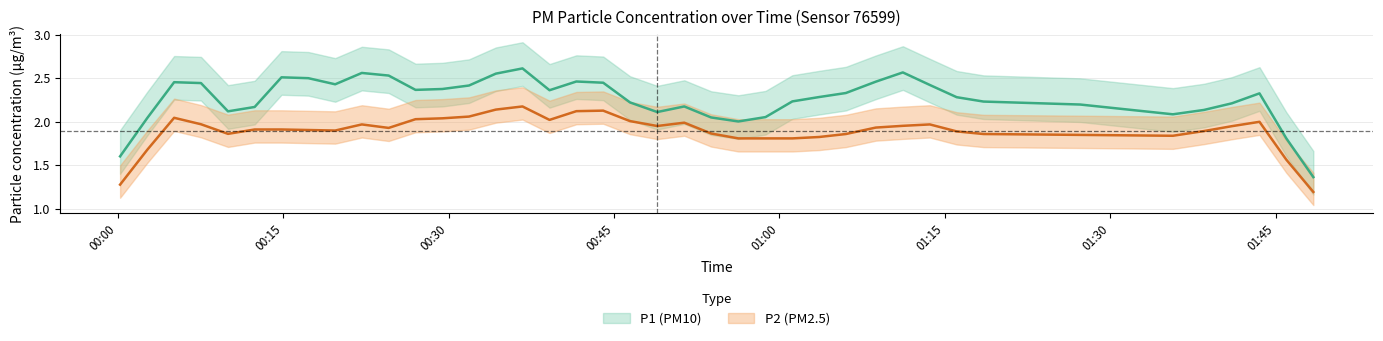

Is it true that P1 equals 3.4 at 2023-05-15T00:17:17?

False